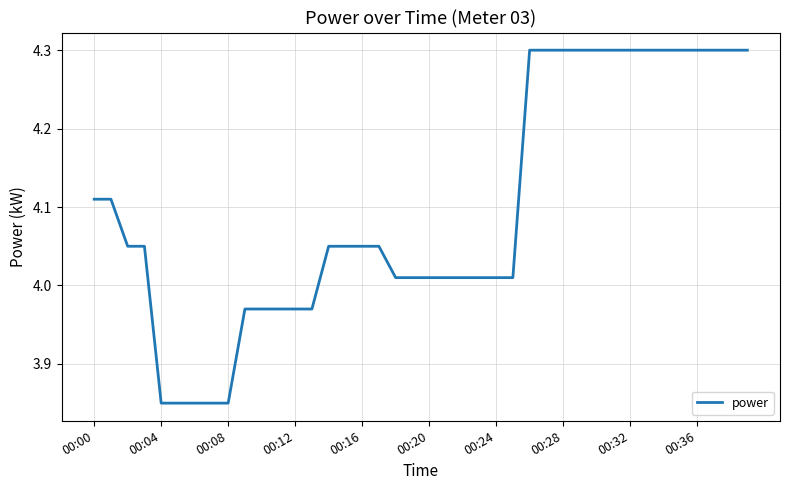

What is the maximum value shown in the chart?

4.3